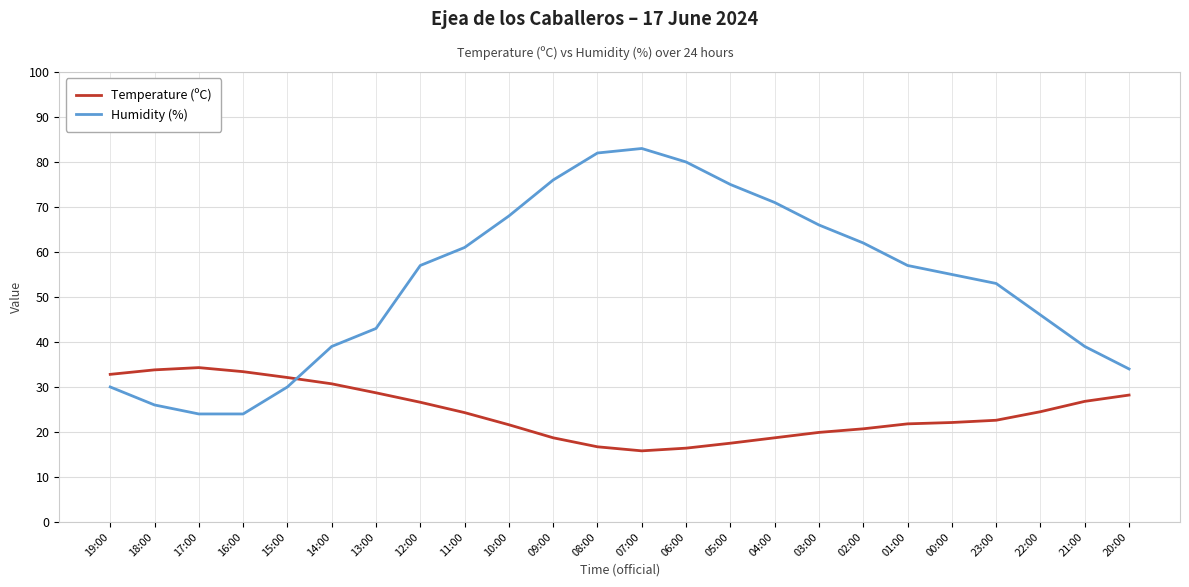

True or false: Humidity (%) has more than 1 interior local peaks.

False